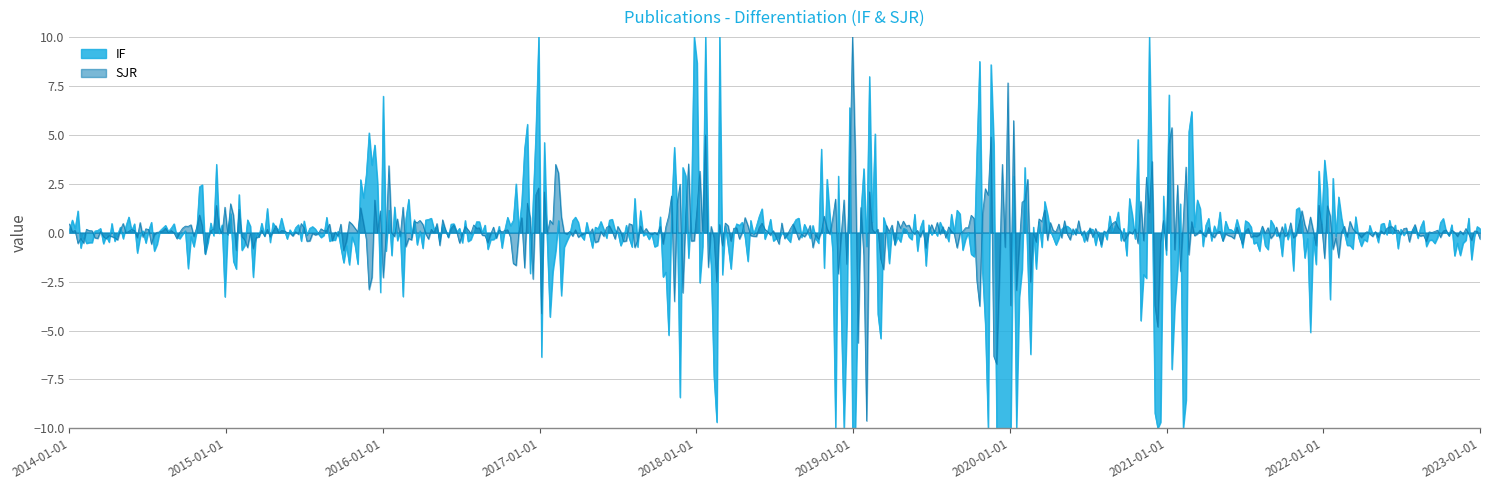

How many categories are shown in the chart?

500